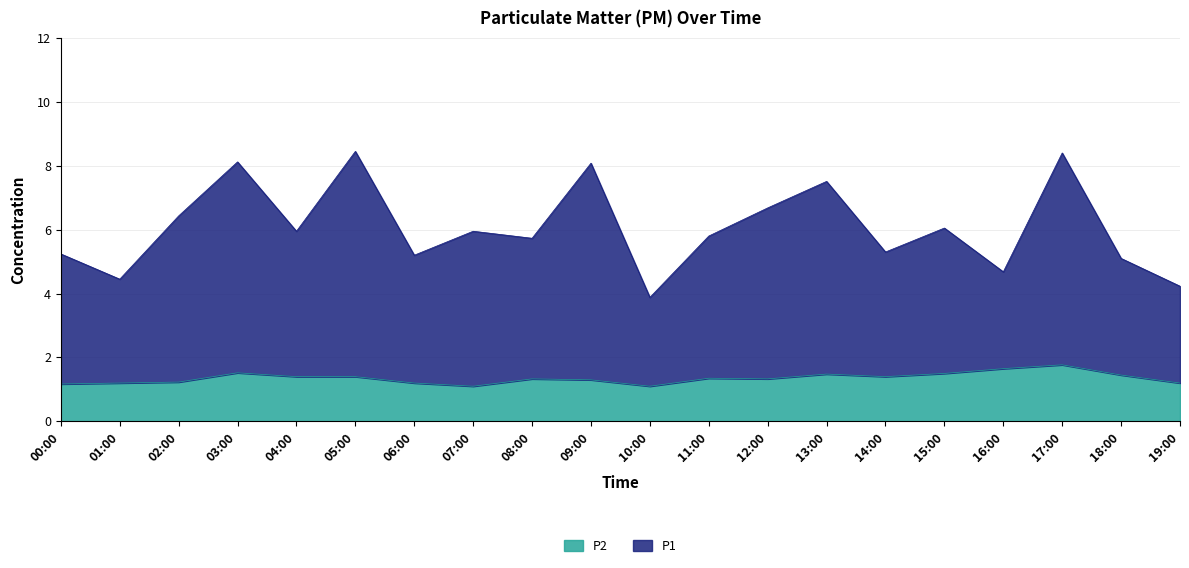

True or false: P1 has a value of 2.4 at 18:00.

False